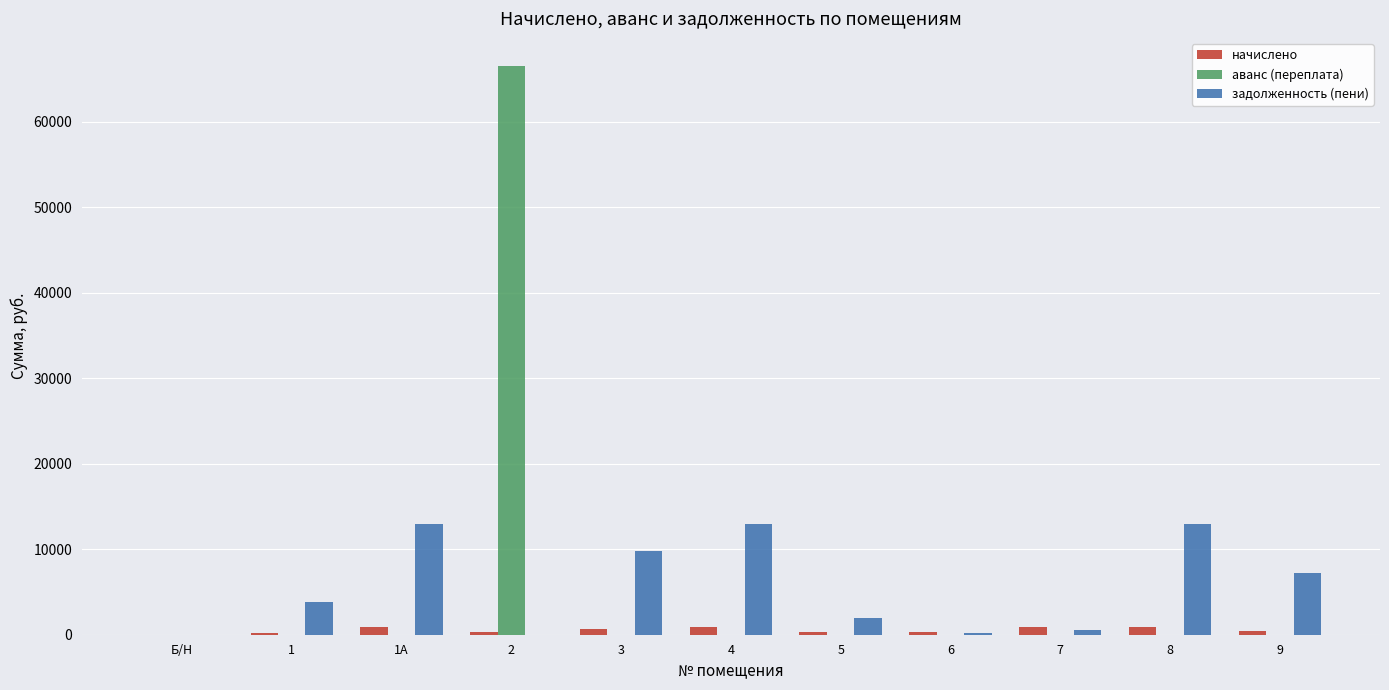

The value of аванс (переплата) at 5 is 0.0. True or false?

True